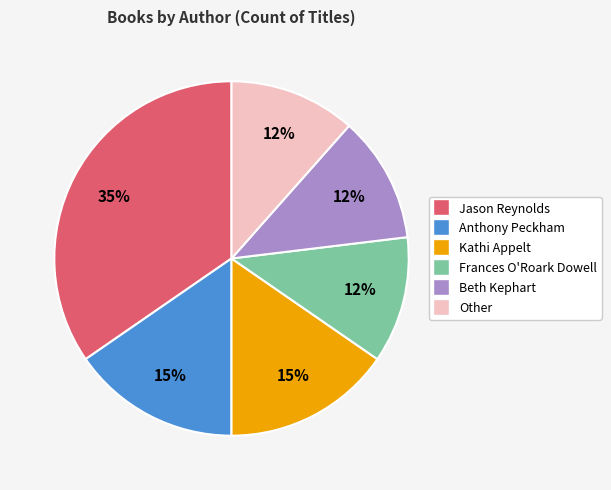

Which slice is the largest?

Jason Reynolds